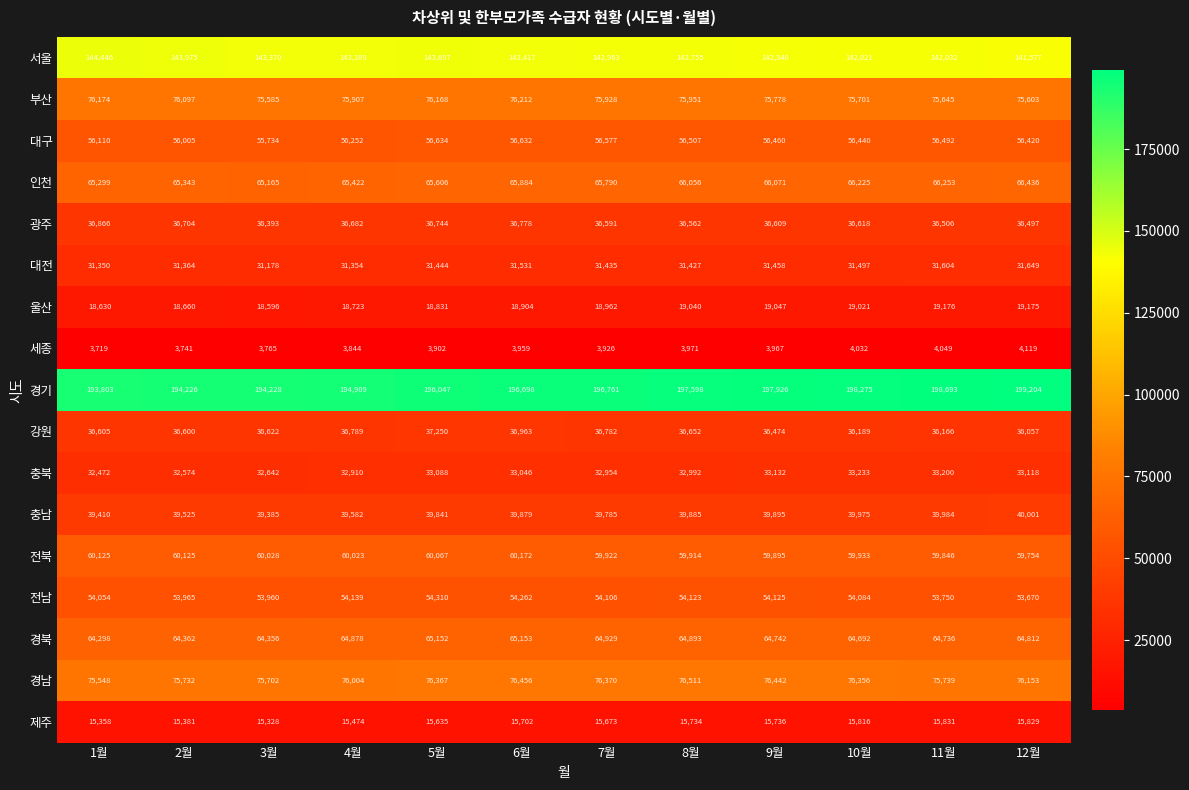

What is the spread (max minus min) of values at 11월?

194644